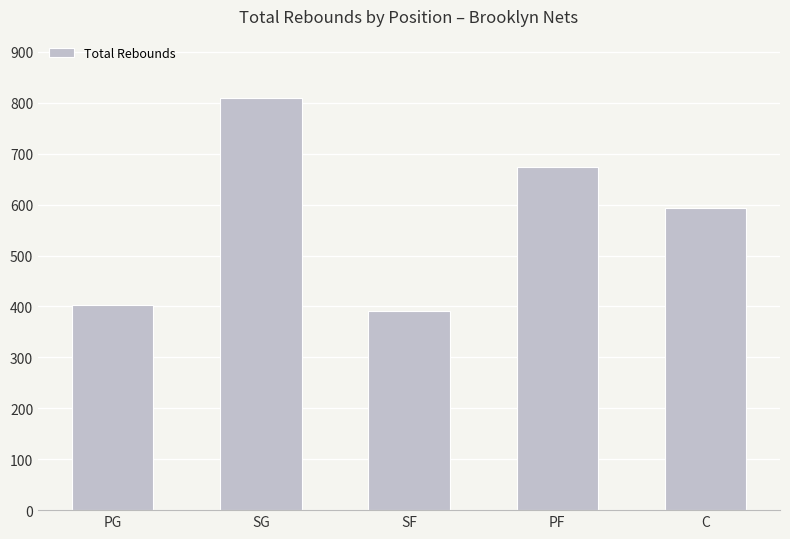

What is the minimum value shown in the chart?

392